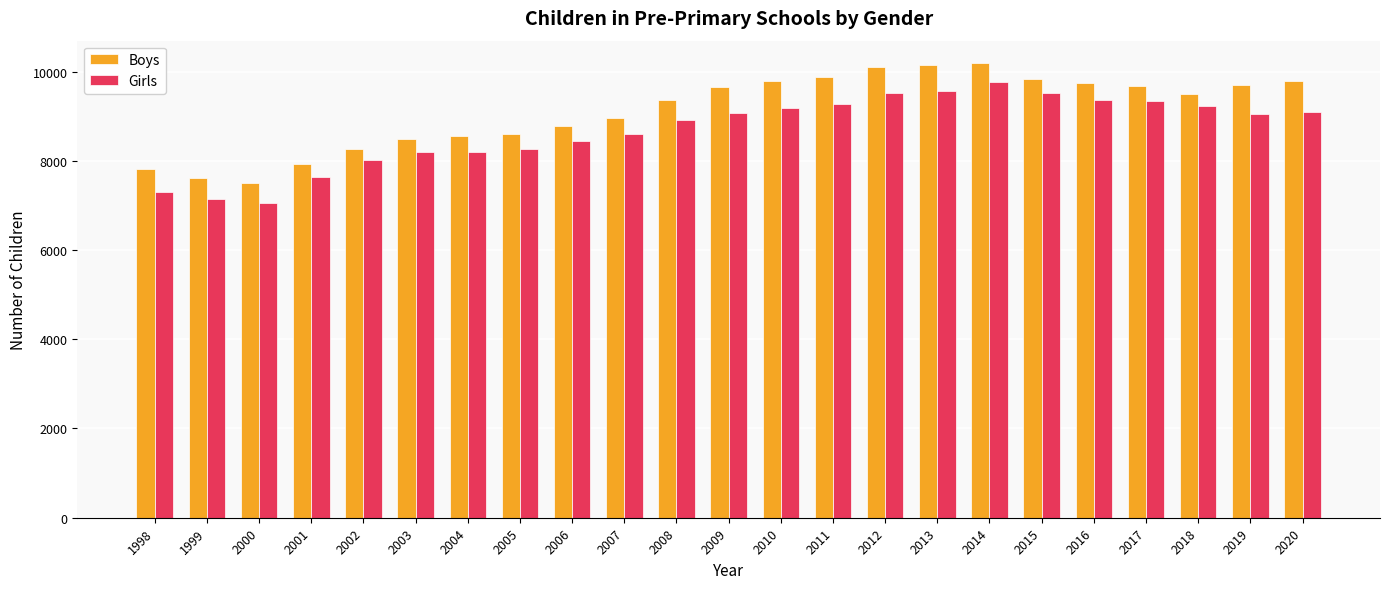

What is the difference between the maximum and second lowest values in the Girls series?

2606